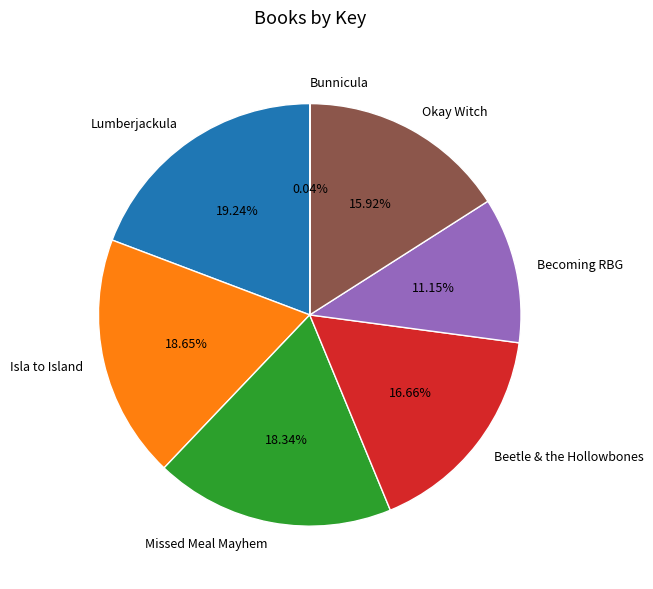

Which category has the biggest portion of the pie?

Lumberjackula